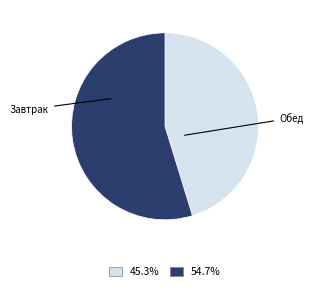

Does any single category account for the majority?

Yes